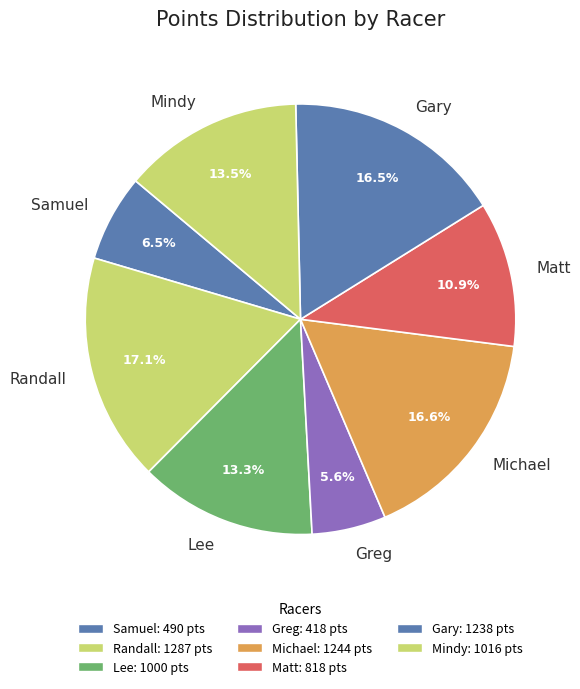

To the nearest percent, what is the average slice percentage?

12%